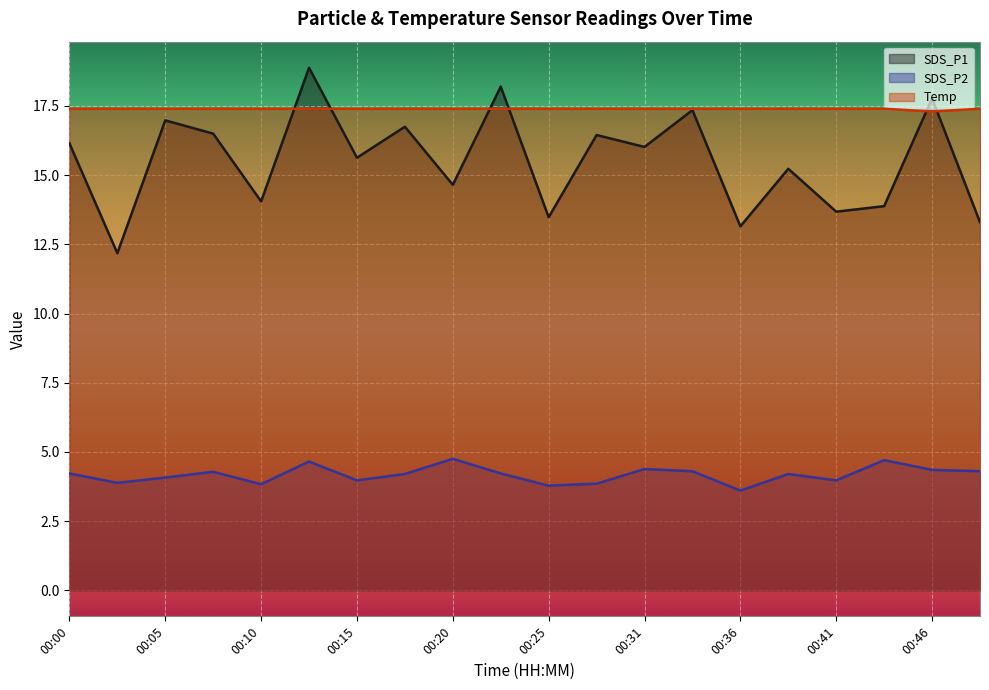

The SDS_P1 series shows 13.3 at 00:48. True or false?

True